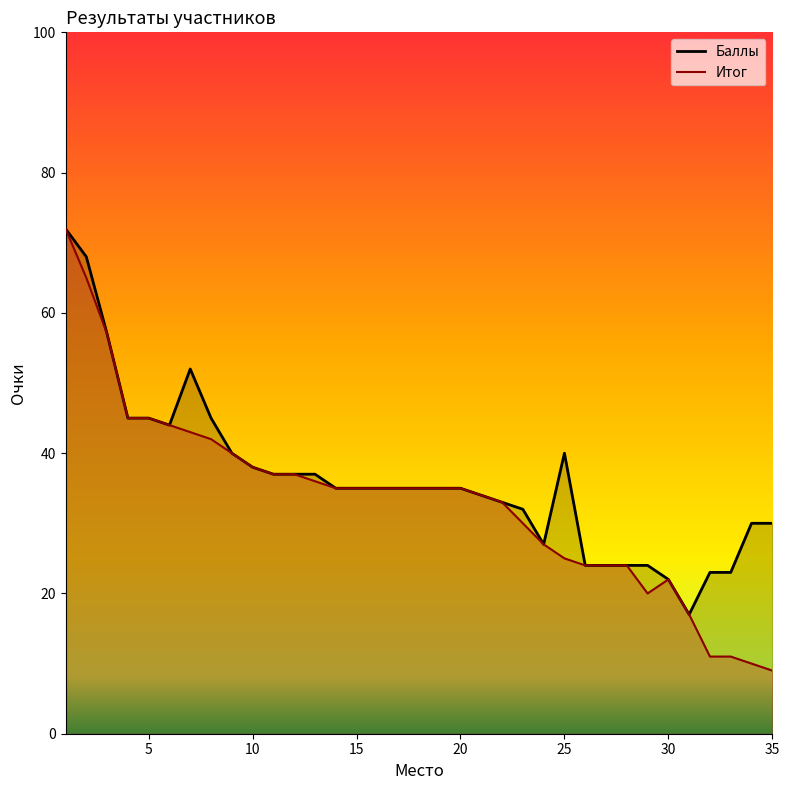

Reading right to left, extract all data points from this chart.

Баллы: 35=30	34=30	33=23	32=23	31=17	30=22	29=24	28=24	27=24	26=24	25=40	24=27	23=32	22=33	21=34	20=35	19=35	18=35	17=35	16=35	15=35	14=35	13=37	12=37	11=37	10=38	9=40	8=45	7=52	6=44	5=45	4=45	3=57	2=68	1=72
Итог: 35=9	34=10	33=11	32=11	31=17	30=22	29=20	28=24	27=24	26=24	25=25	24=27	23=30	22=33	21=34	20=35	19=35	18=35	17=35	16=35	15=35	14=35	13=36	12=37	11=37	10=38	9=40	8=42	7=43	6=44	5=45	4=45	3=57	2=65	1=72